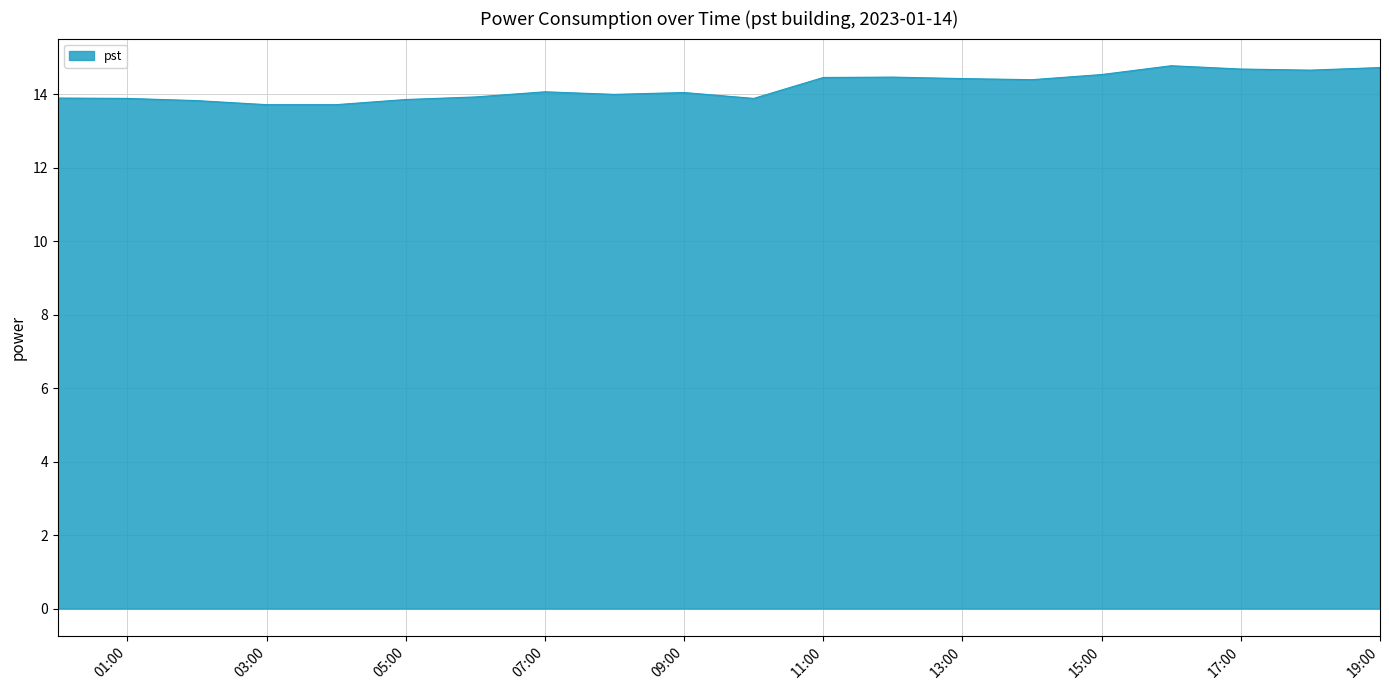

What is the maximum value shown in the chart?

14.8